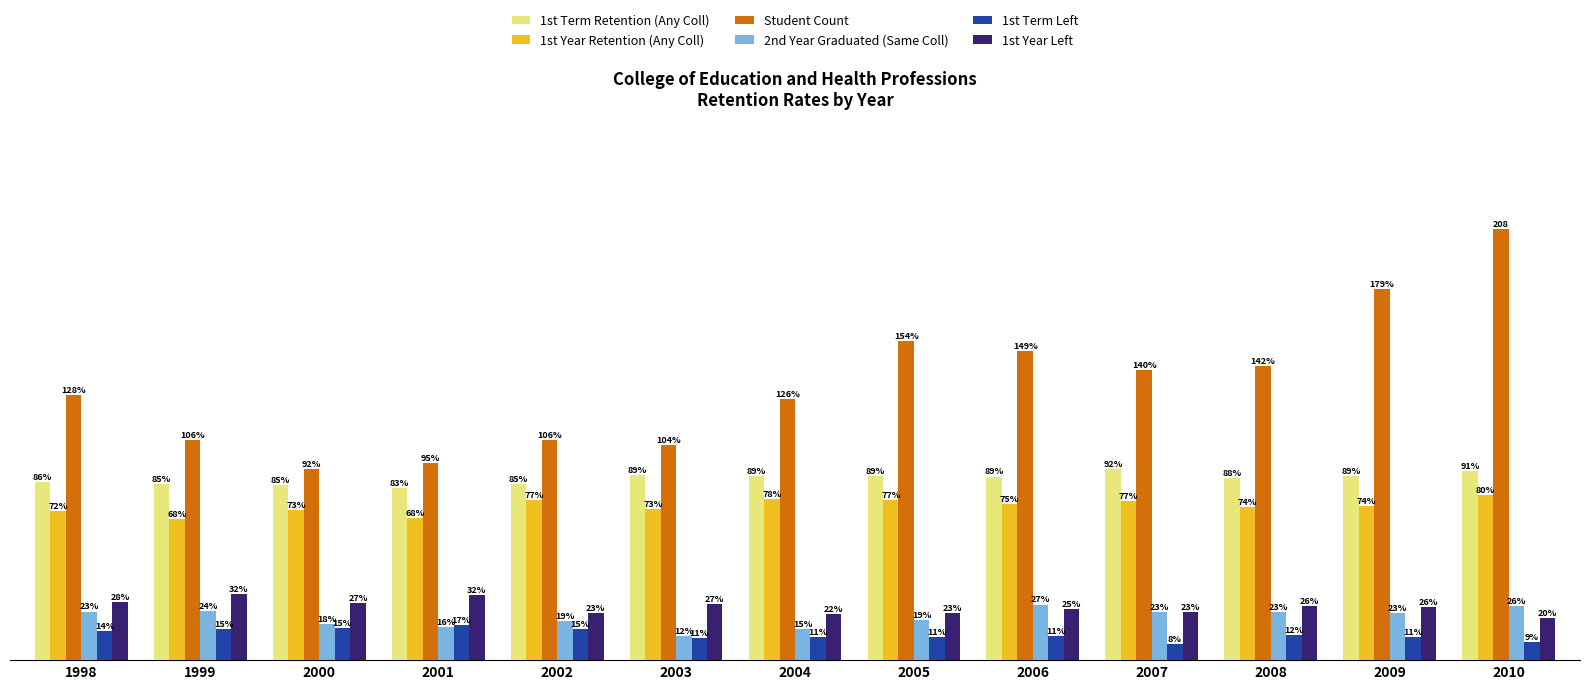

Which series has the widest spread of values?

Student Count